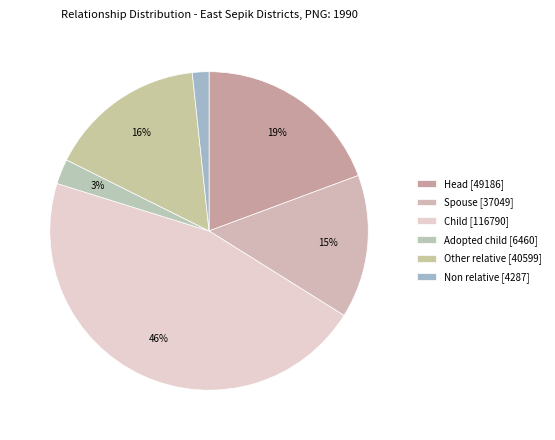

What is the ratio of the value at Spouse to the value at Adopted child?

5.7